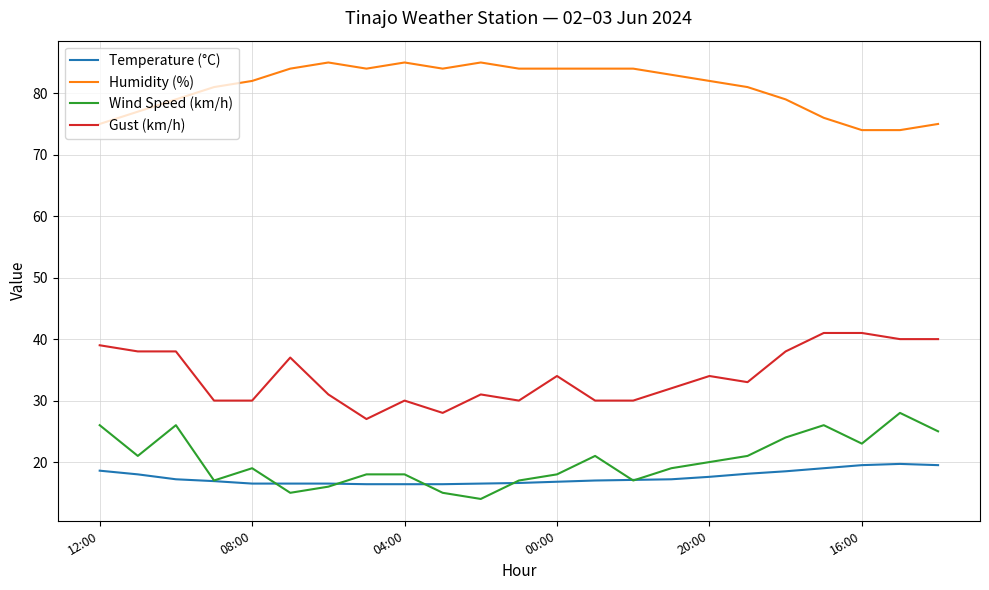

Does the chart display data point markers on the line(s)?

No